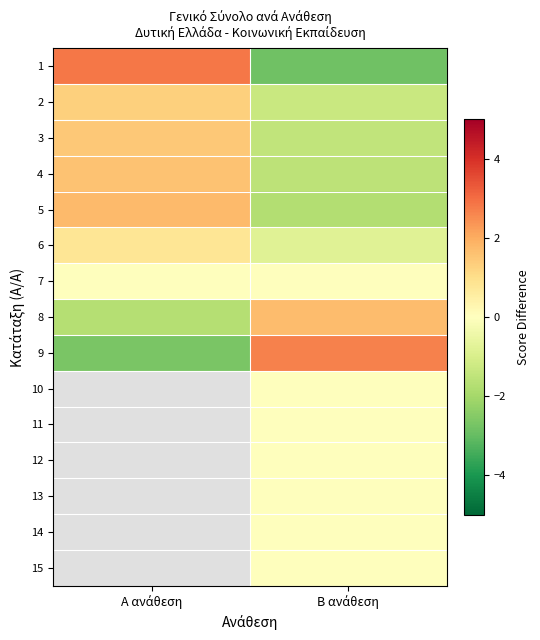

What is the difference between the highest and lowest values at Α ανάθεση?

5.5